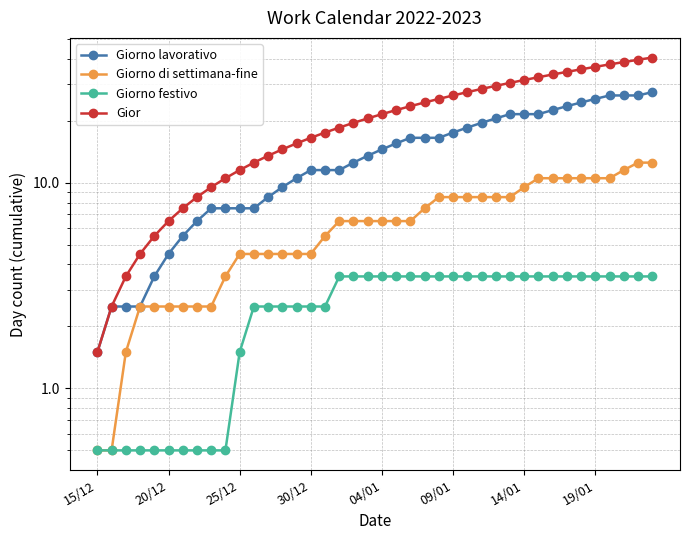

At which label does Giorno festivo first exceed 3?

17